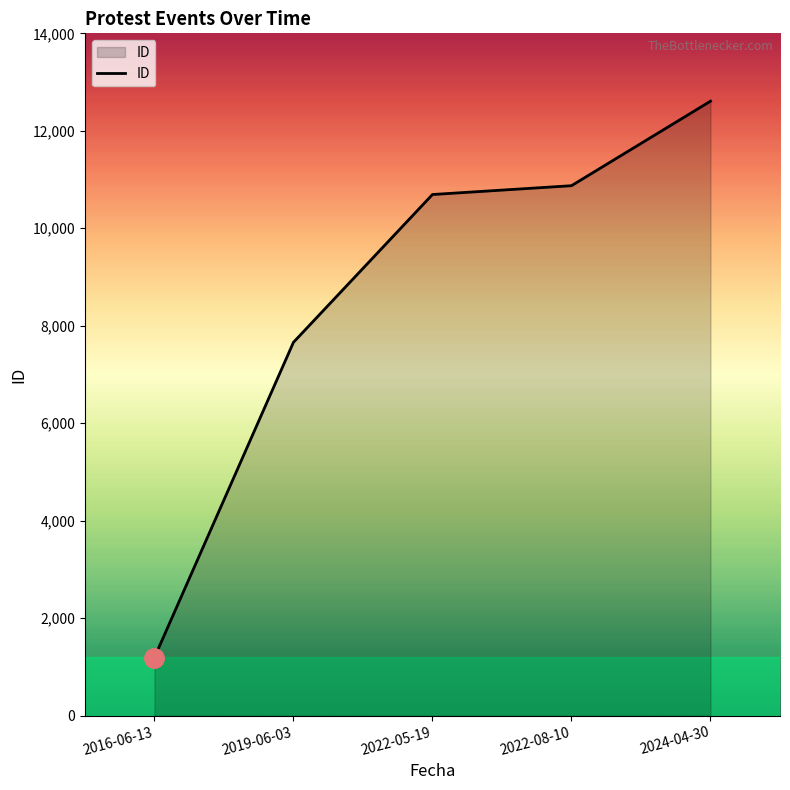

What is the sum of all values?

43028